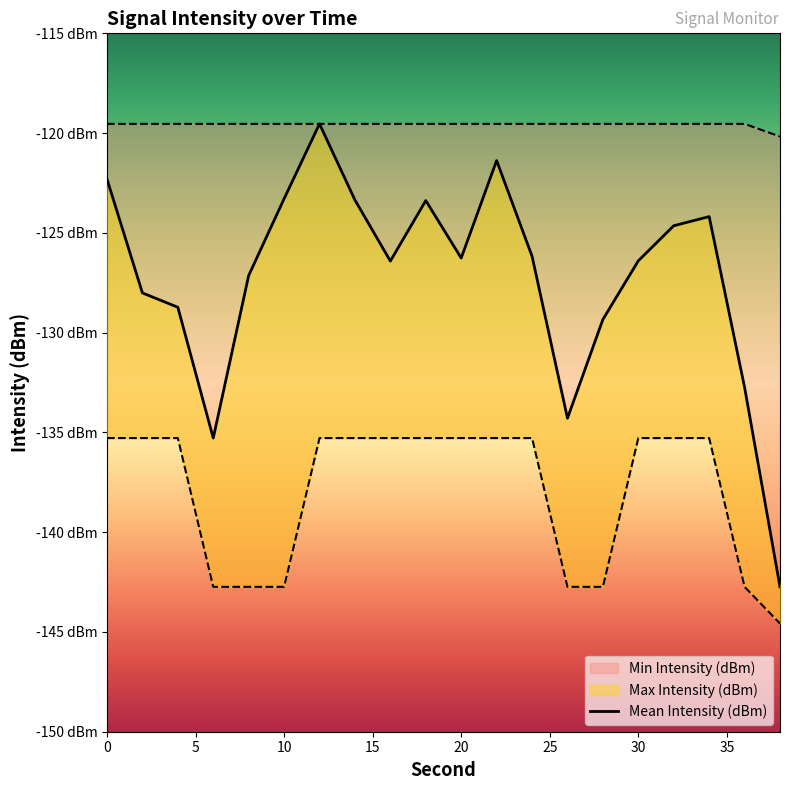

Is it true that Mean Intensity (dBm) equals -40.1 at 6?

False